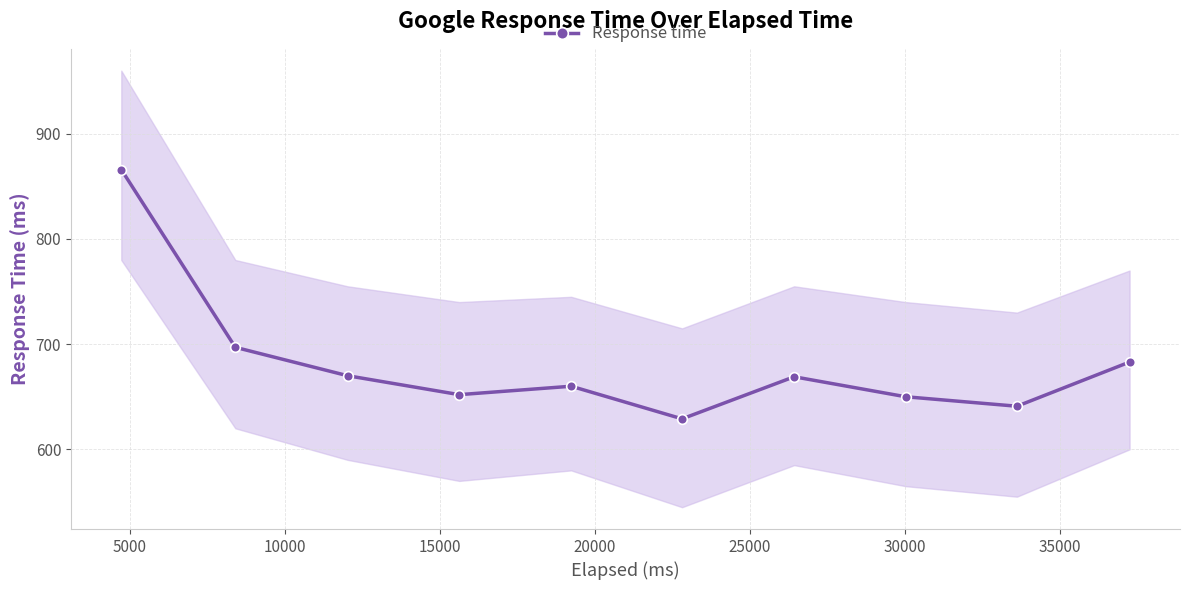

Reading left to right, what are all the values shown in this chart?

866	697	670	652	660	629	669	650	641	683